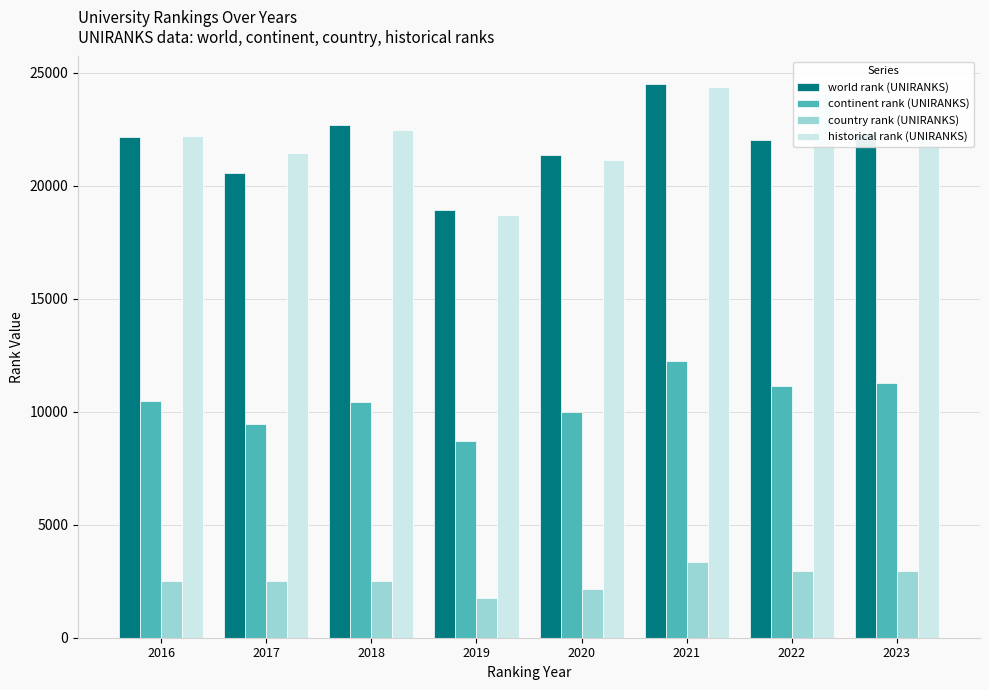

What is the average value of the continent rank (UNIRANKS) series?

10468.8